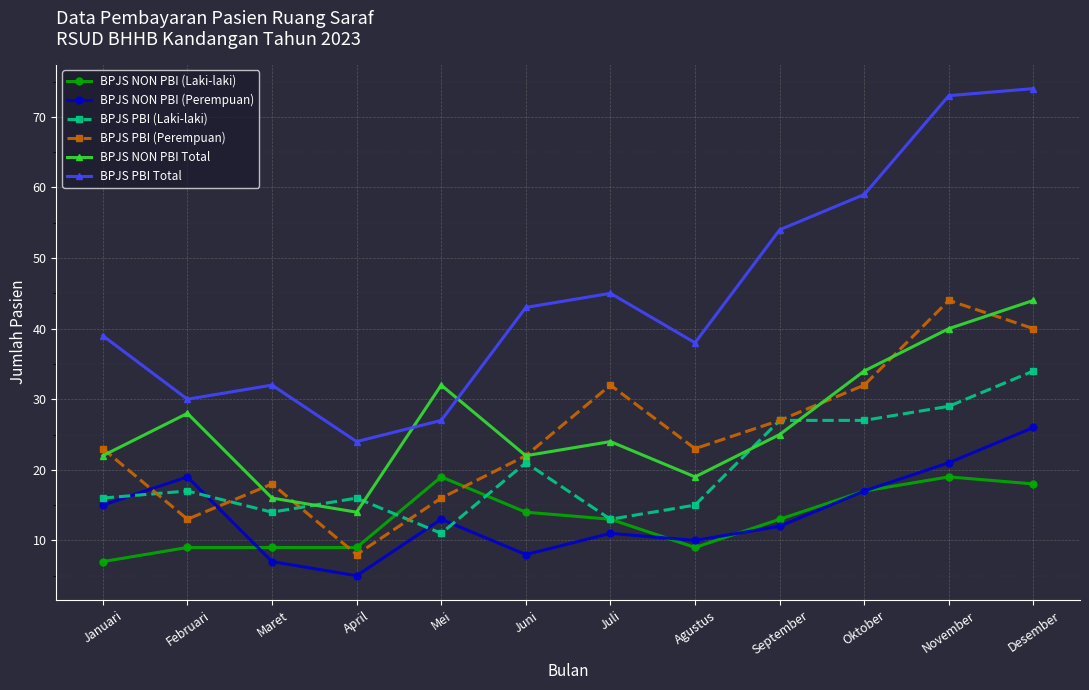

What is the maximum value shown in the chart?

74